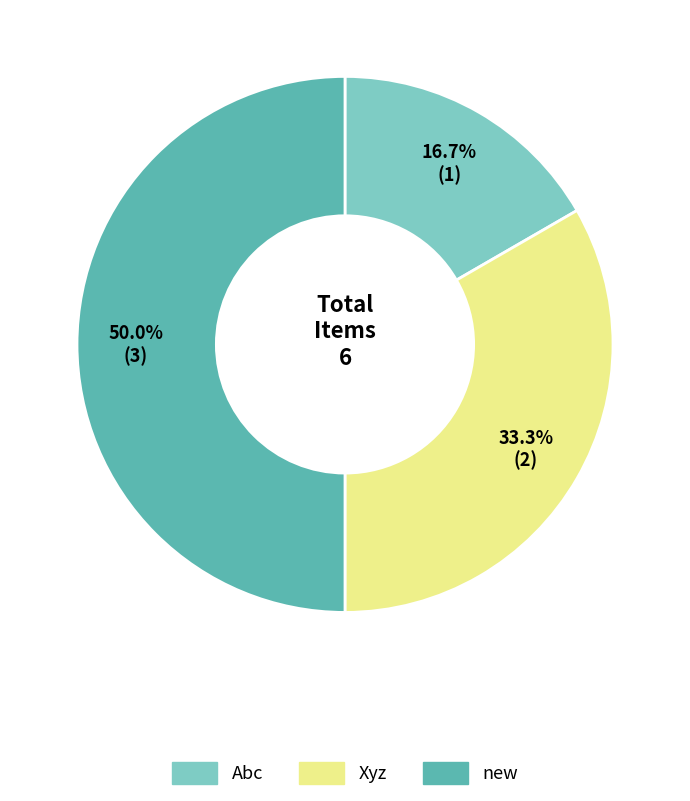

Count the number of slices in the pie.

3